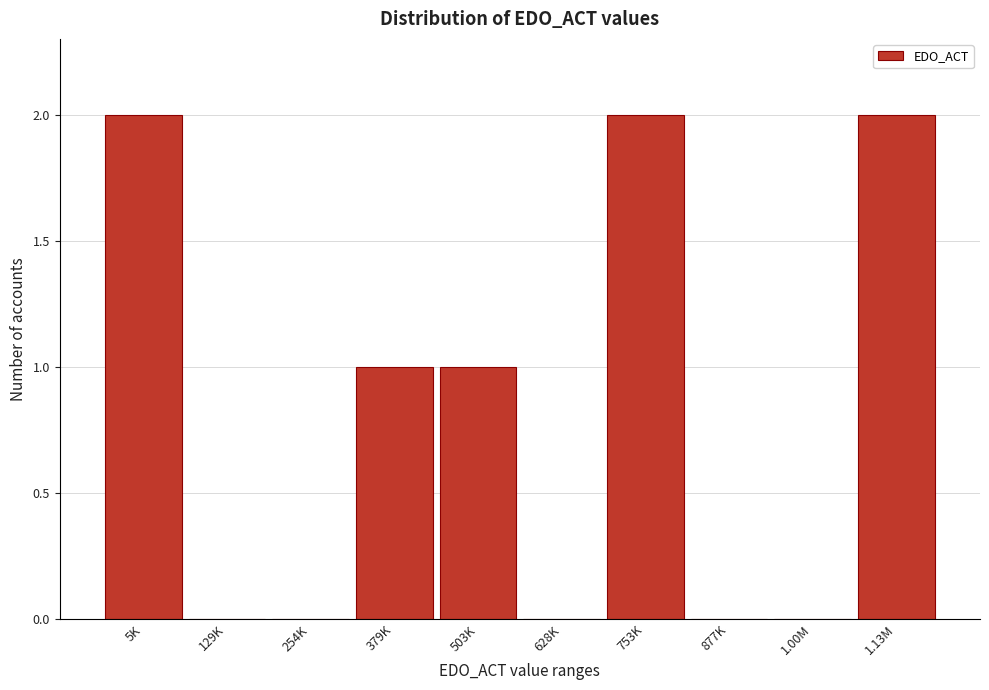

Reading left to right, transcribe all the data shown in this chart.

5K=2	129K=0	254K=0	379K=1	503K=1	628K=0	753K=2	877K=0	1.00M=0	1.13M=2